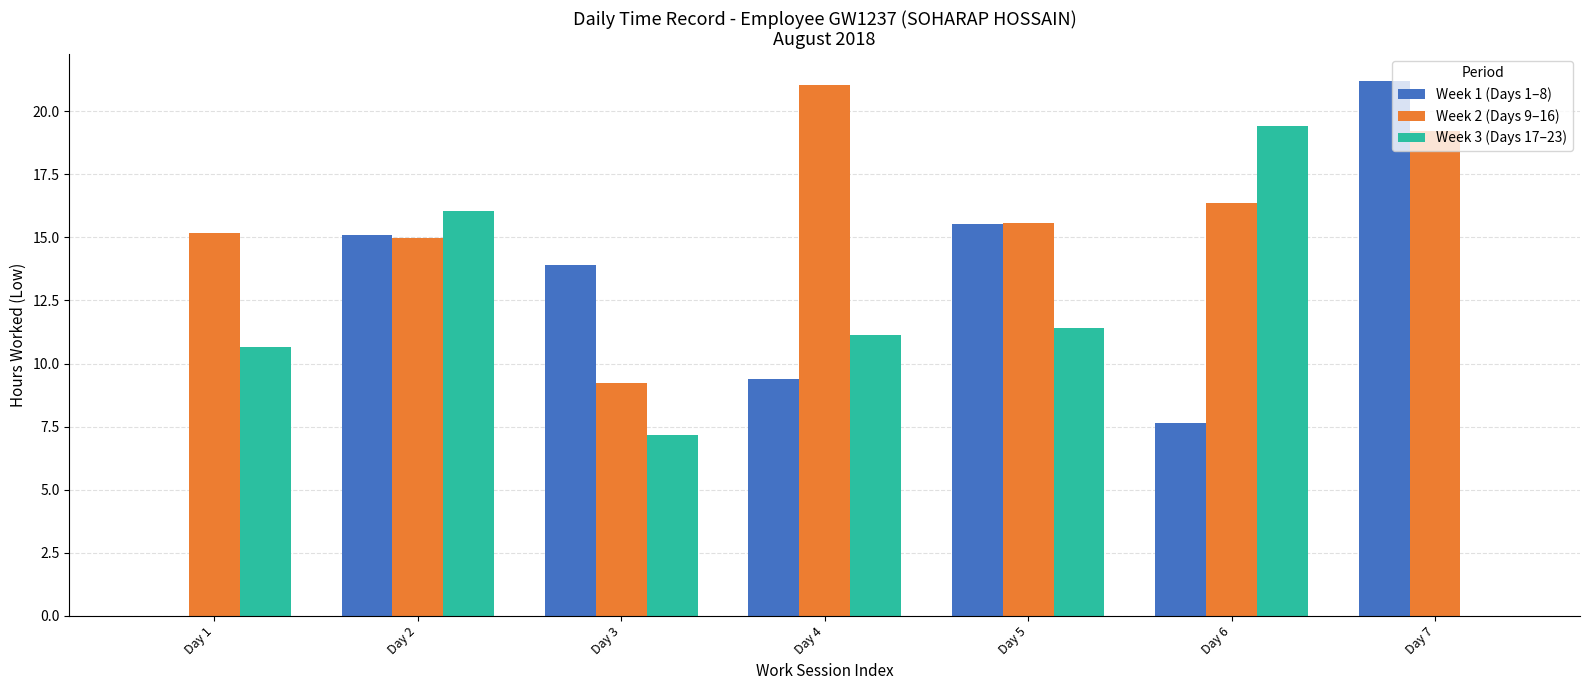

Is the value of Week 3 (Days 17–23) at Day 2 greater than the value of Week 1 (Days 1–8) at Day 1?

Yes